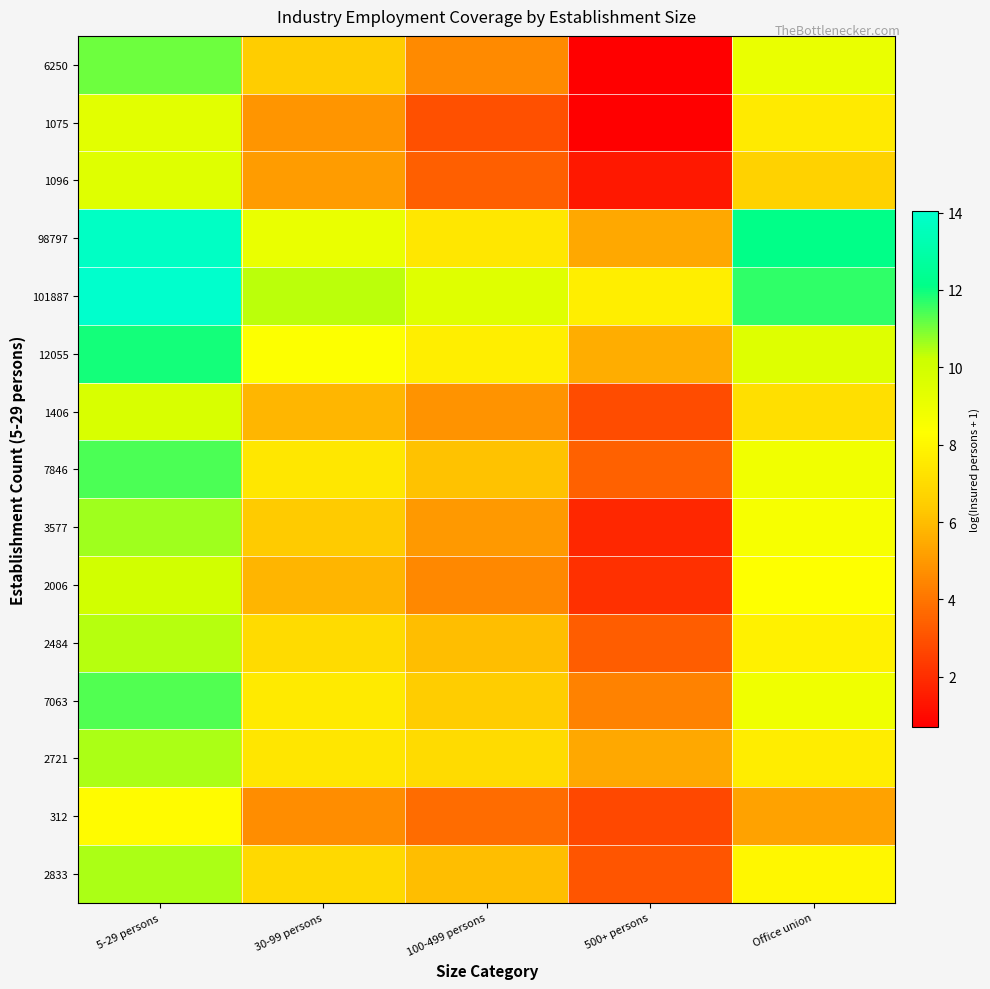

At which category is the sum across all series the highest?

5-29 persons